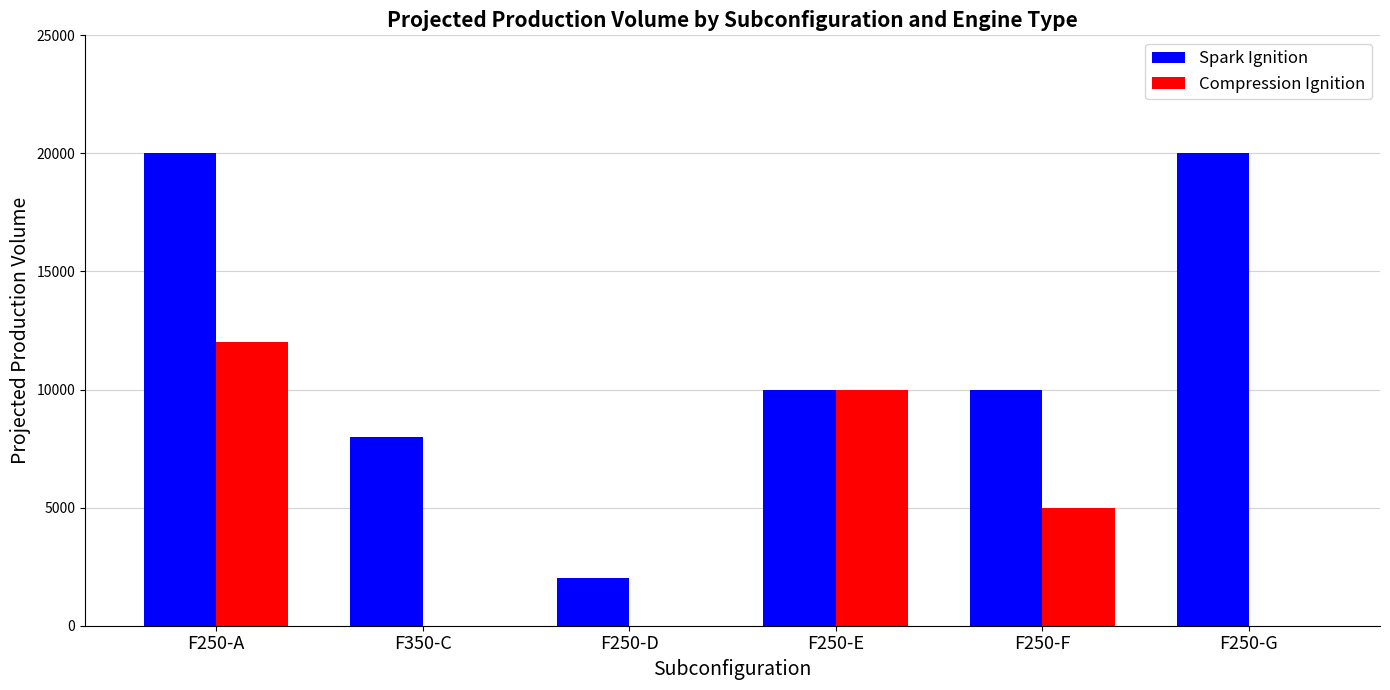

Is it true that Compression Ignition equals 0 at F250-D?

True